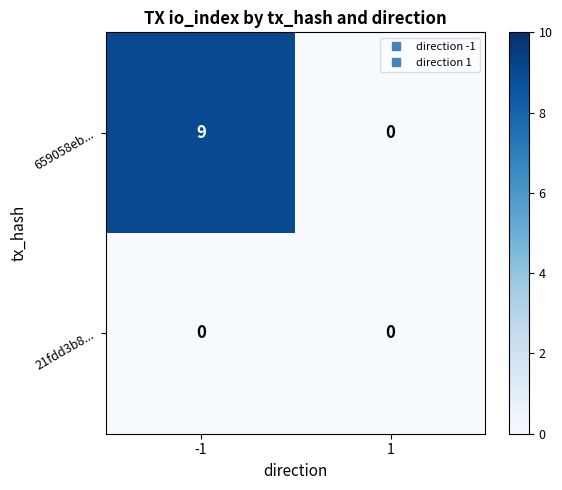

What is the difference between the 659058eb... values at 1 and -1?

9